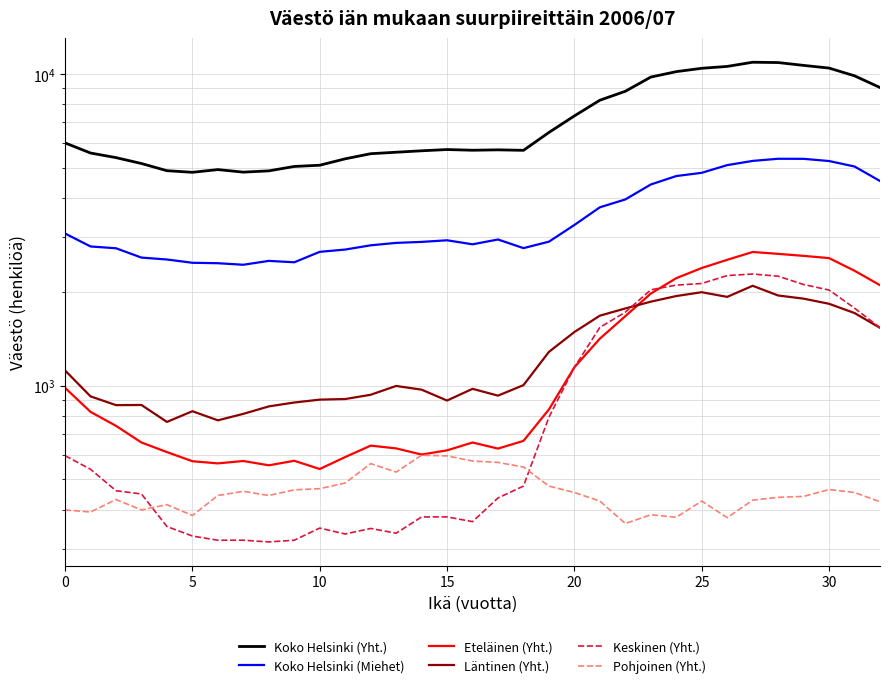

What is the difference between the highest and lowest values at 22?

8456